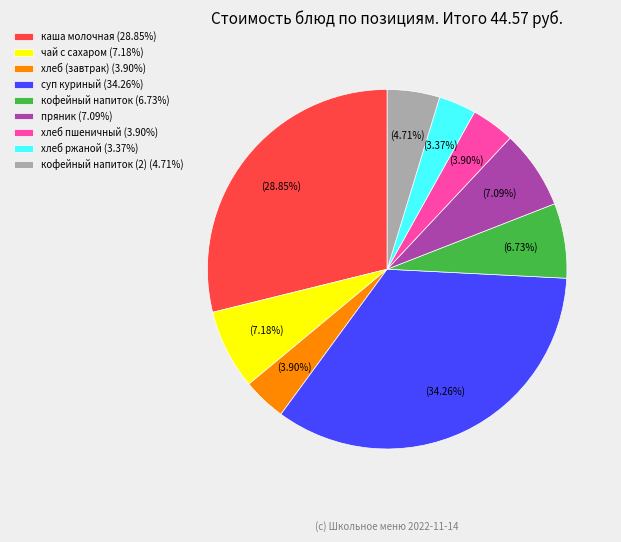

Is суп куриный (34.26%) the majority of the pie?

No